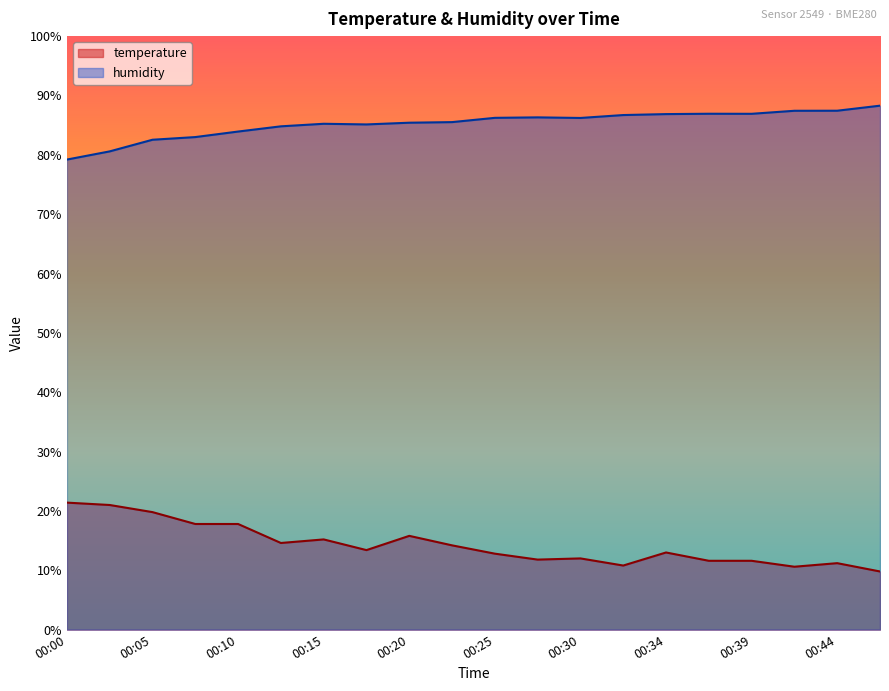

How many interior local valleys does the humidity series have?

3